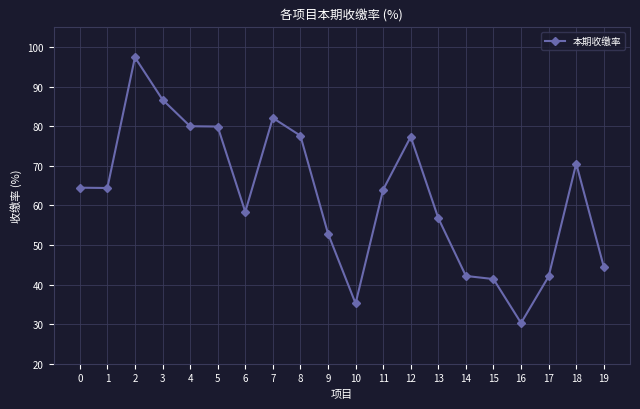

What is the greatest value displayed?

97.4